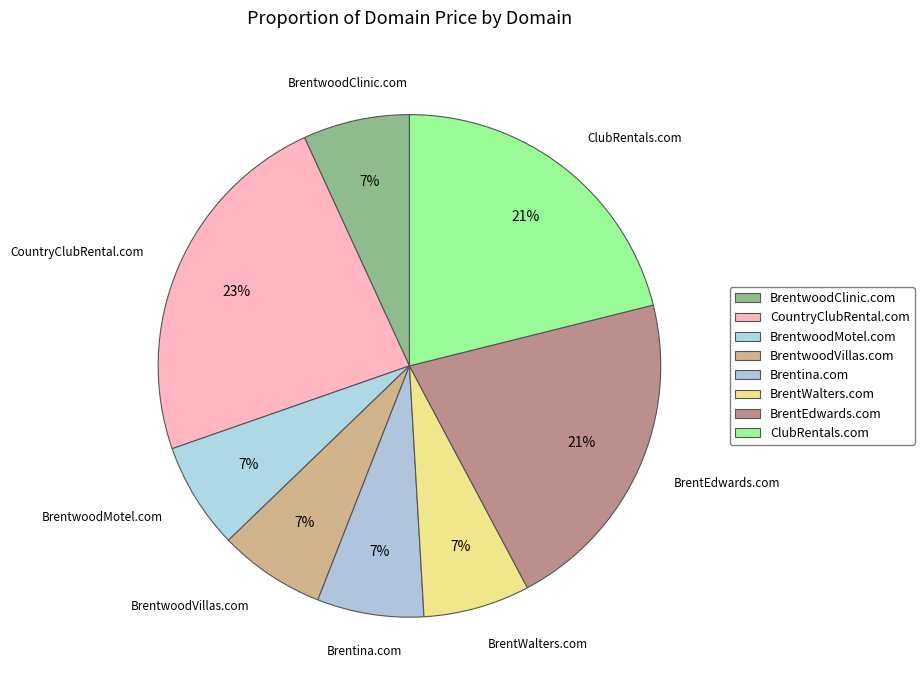

Count the number of slices in the pie.

8